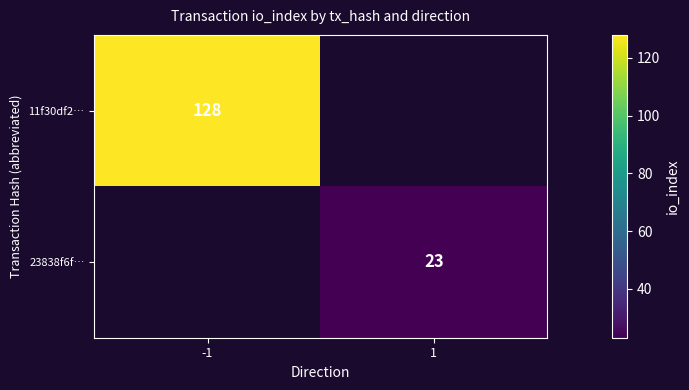

The value of 23838f6f… at 1 is 34. True or false?

False